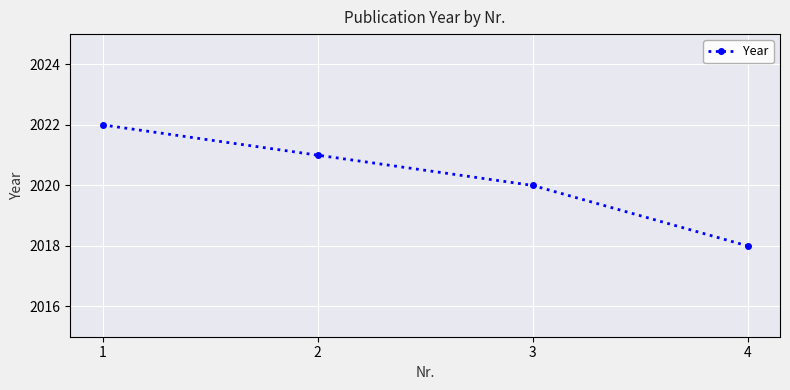

What is the difference between the values at 4 and 1?

4